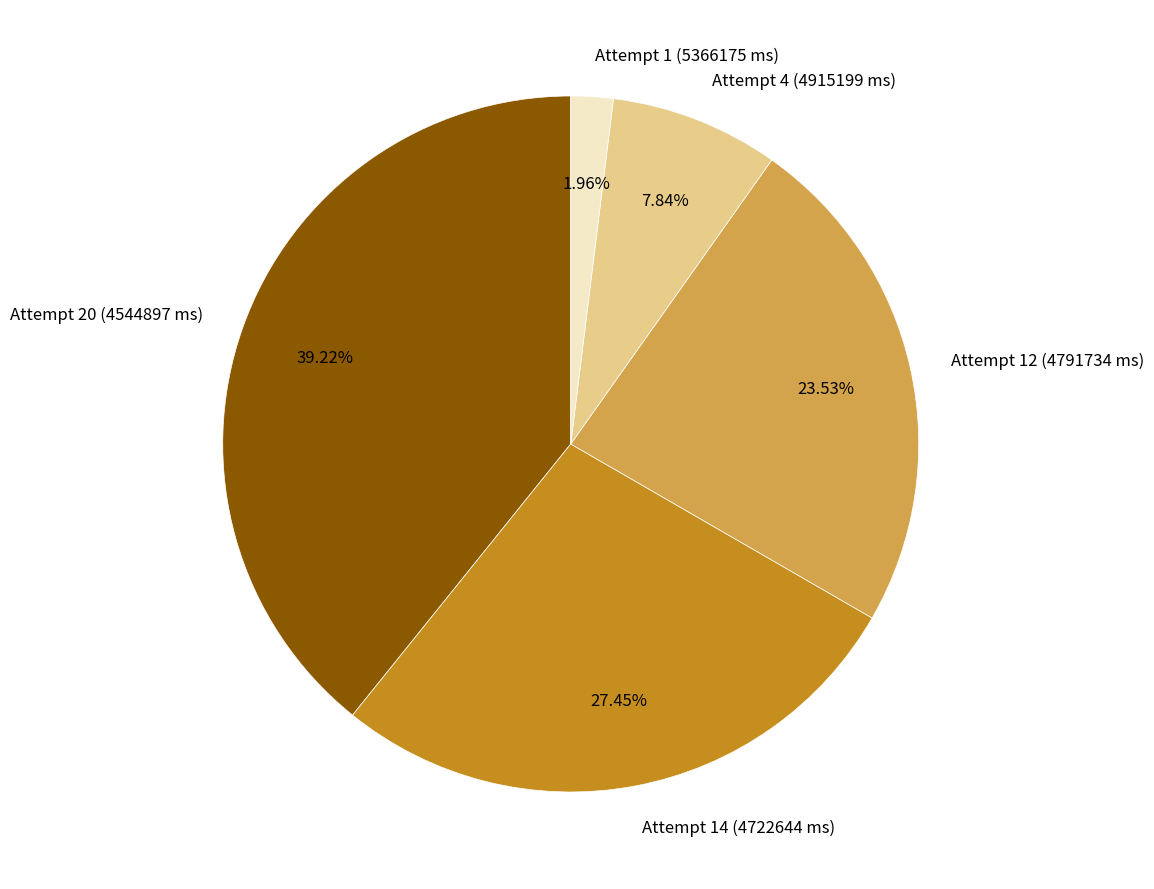

Is it true that Attempt 1 (5366175 ms) is 11% of the pie?

False